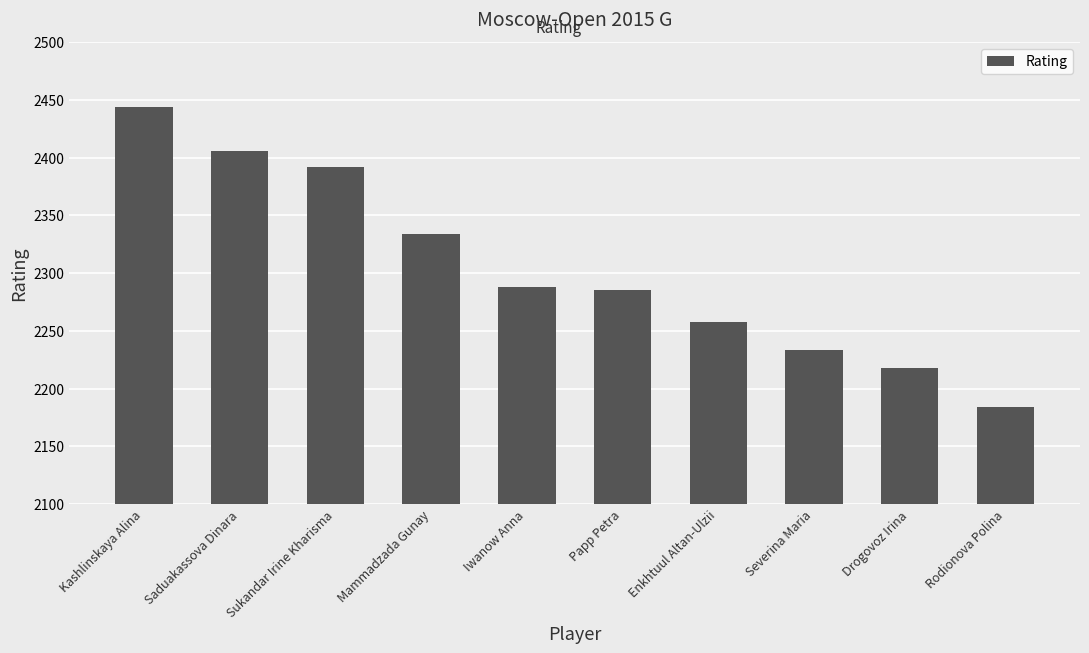

At which category does the chart reach its peak across all series?

Kashlinskaya Alina